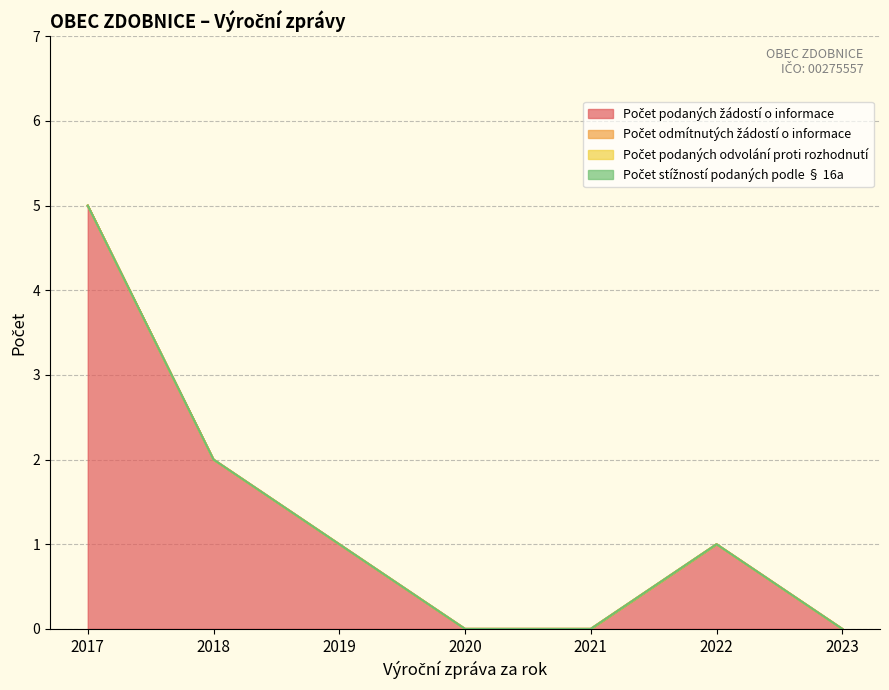

How many categories are shown in the chart?

7